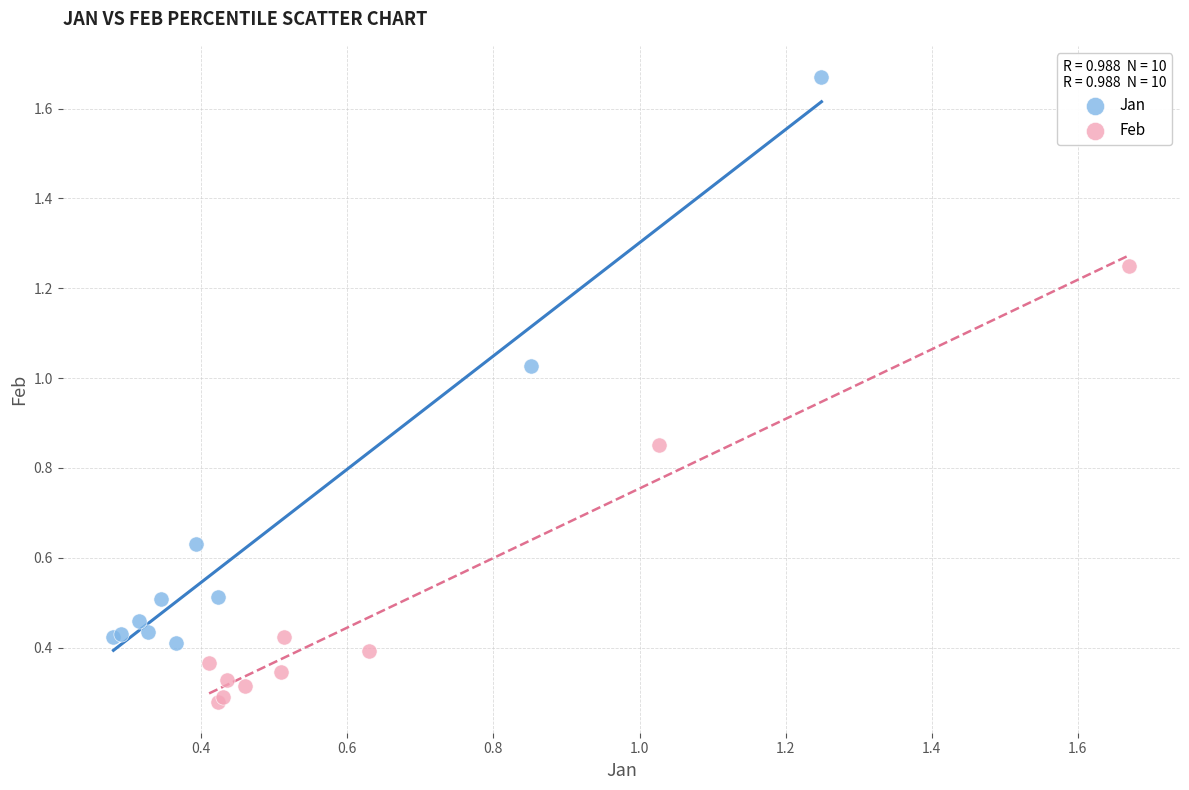

Which series reaches the minimum Y coordinate?

Feb